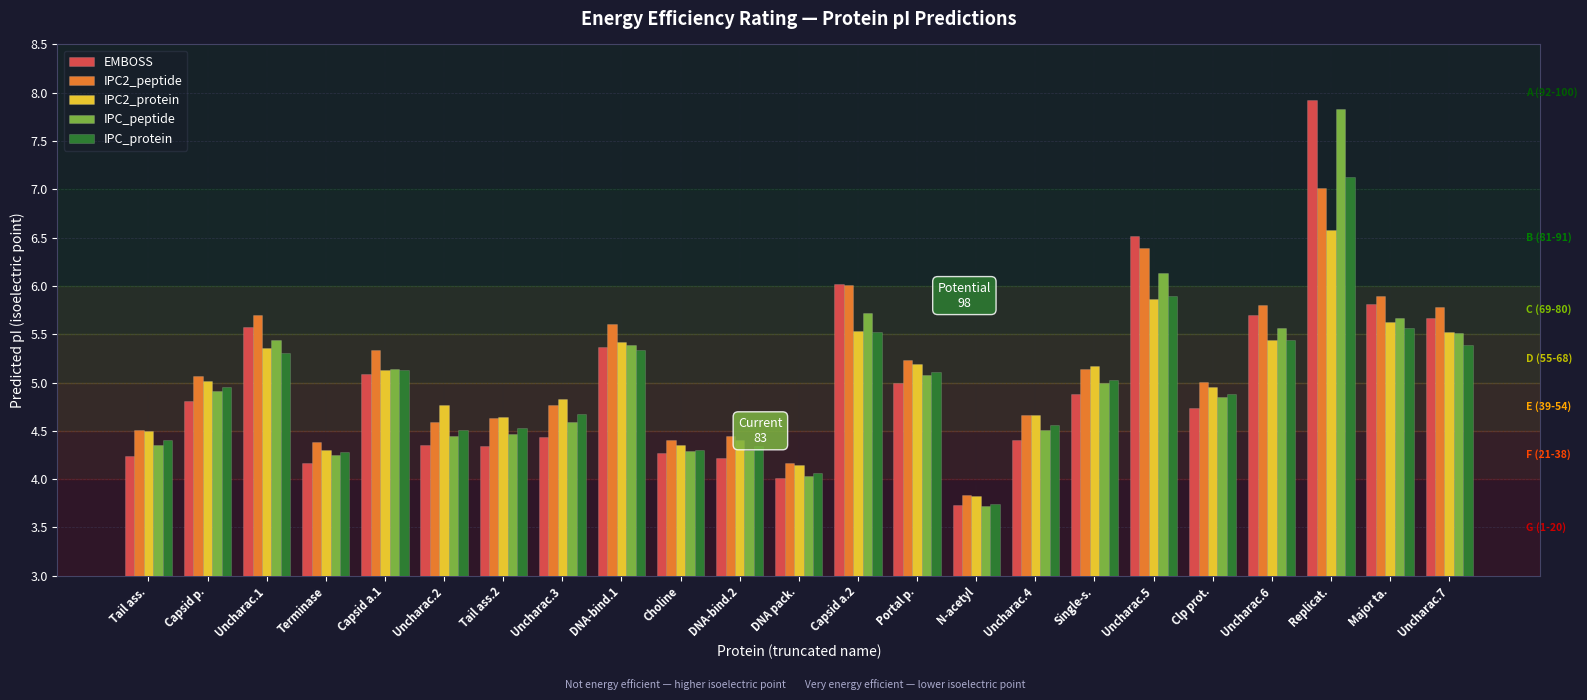

What is the total value across all series at Uncharac.3?

23.3